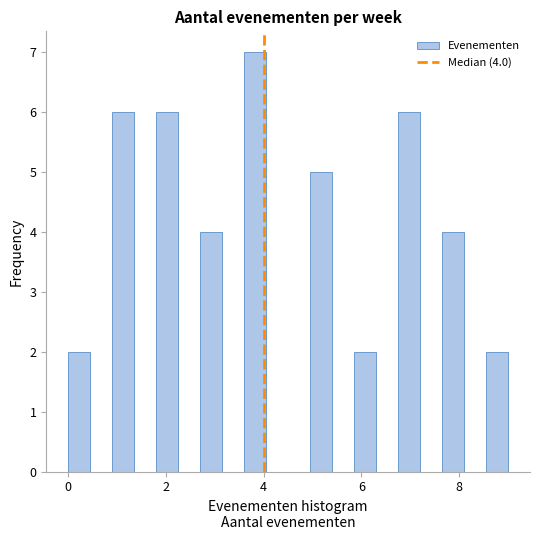

Read against the x-axis, roughly where is the centre of the tallest bar?

3.8